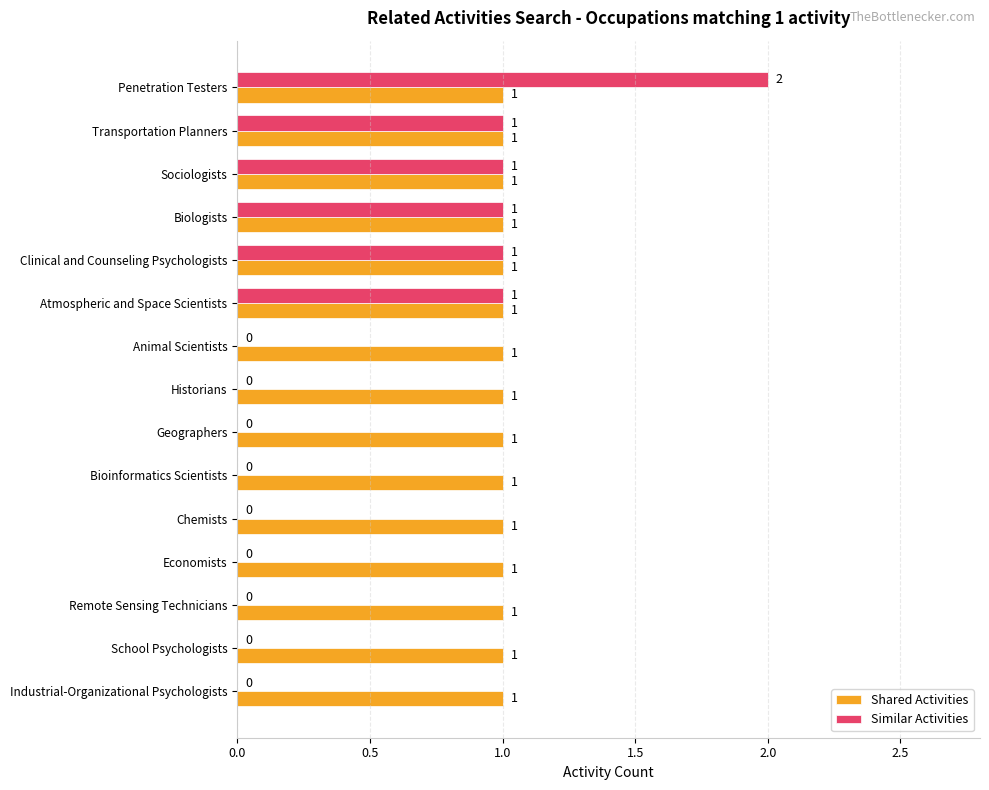

Which series has the largest total across all categories?

Shared Activities